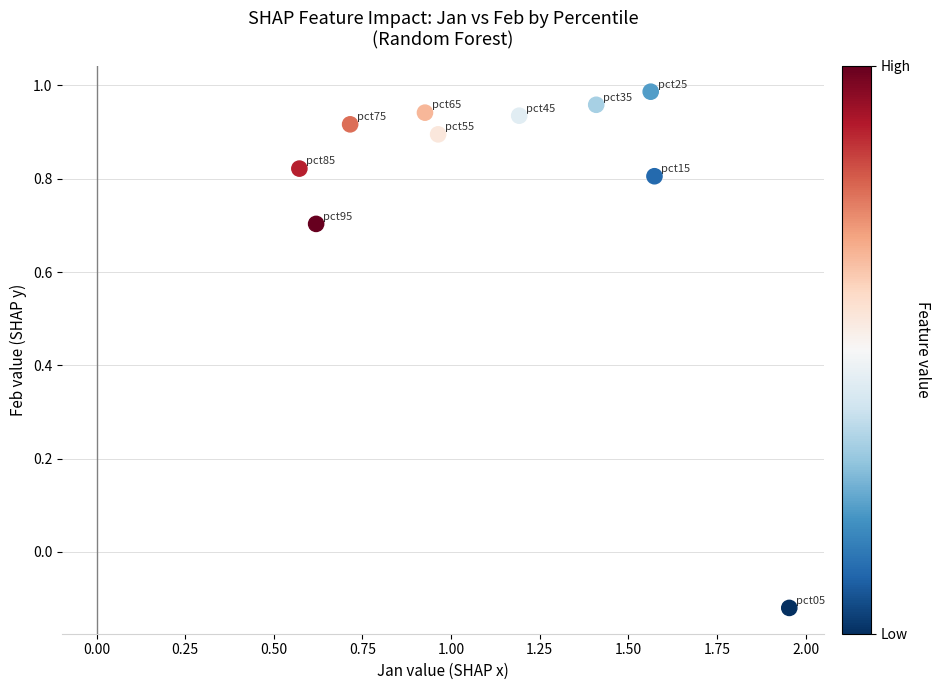

What is the range of Y values (max minus min)?

1.1